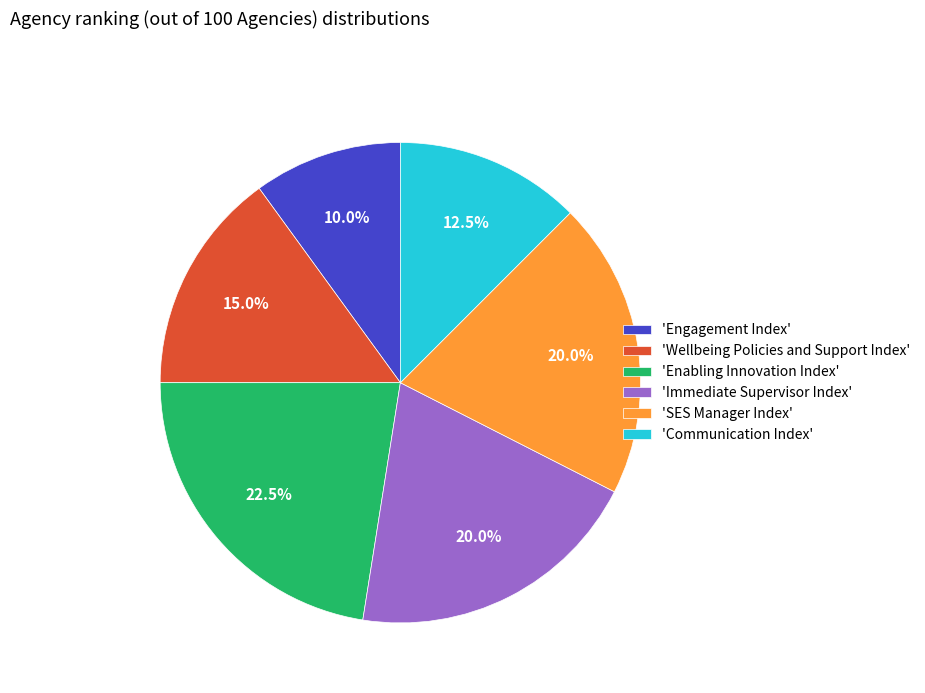

Is there a majority slice in this chart?

No